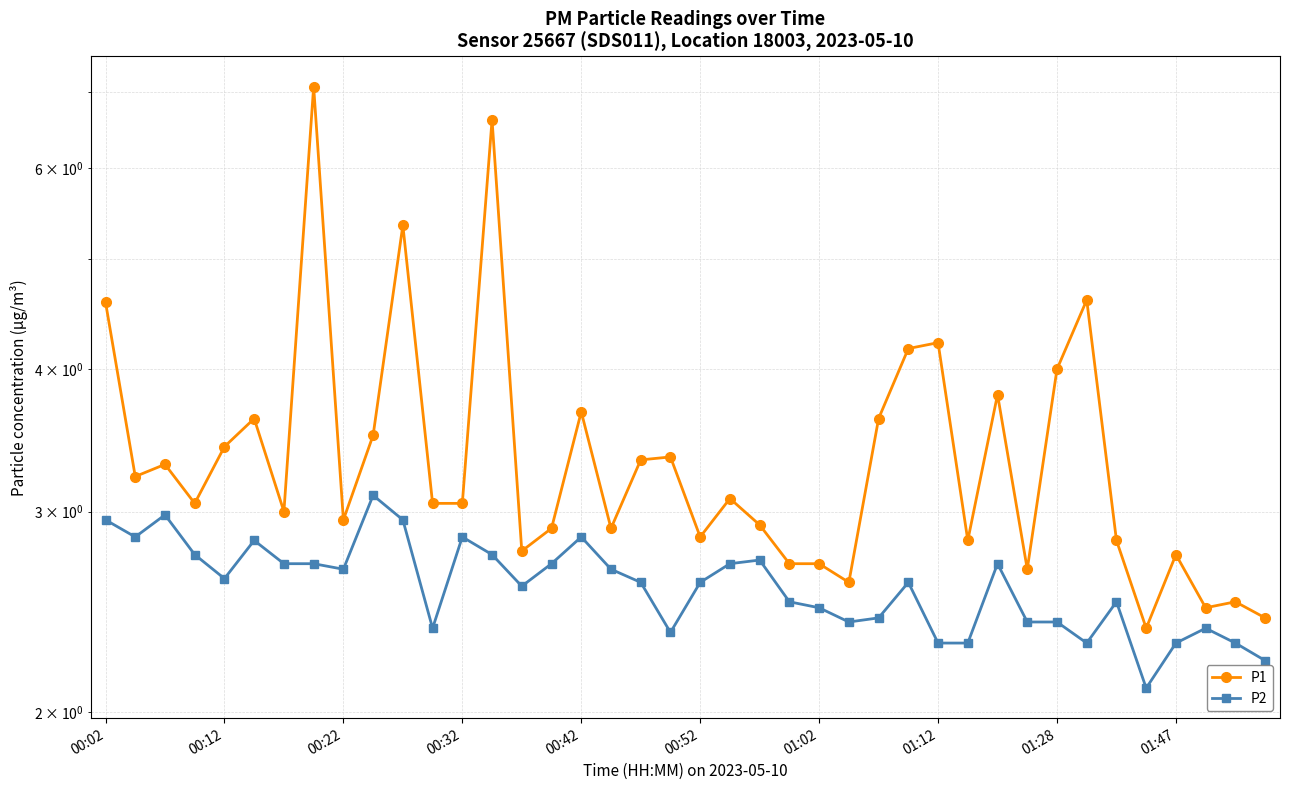

The value of P1 at 21 is 1.8. True or false?

False